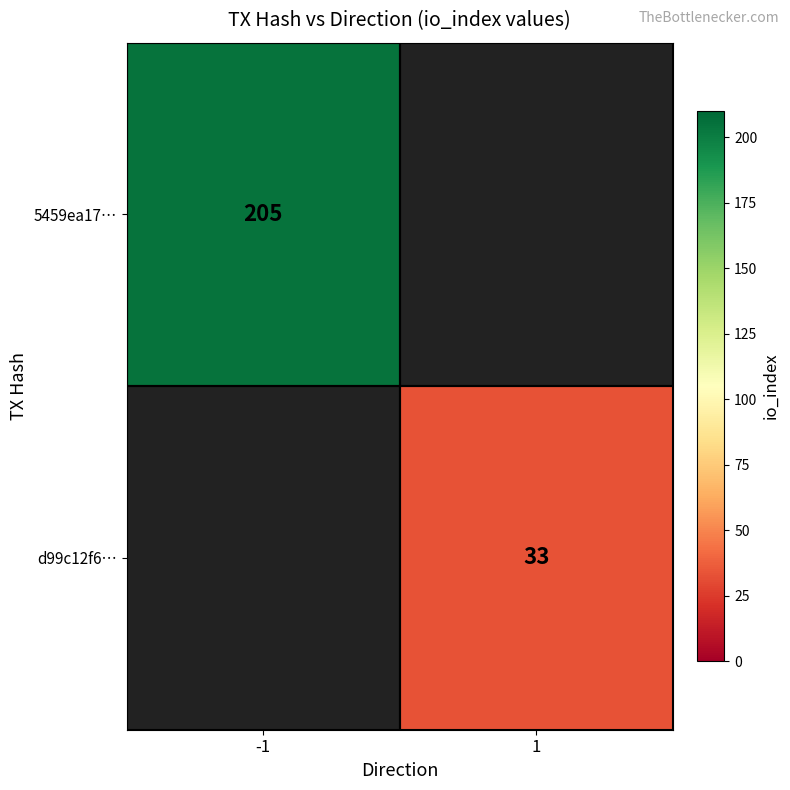

Is the value of 5459ea17… at -1 greater than the value of d99c12f6… at 1?

Yes